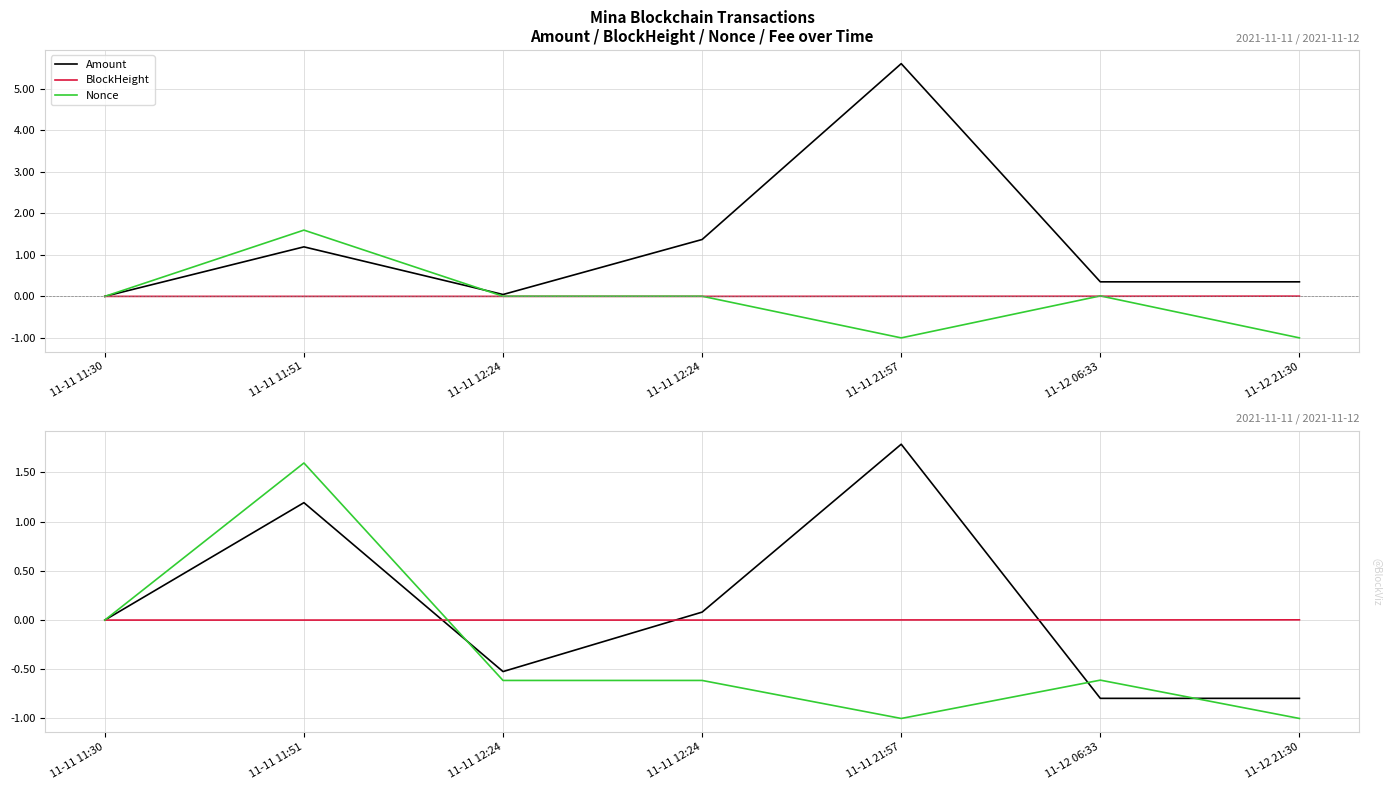

How many intersections are there between Nonce and BlockHeight?

1